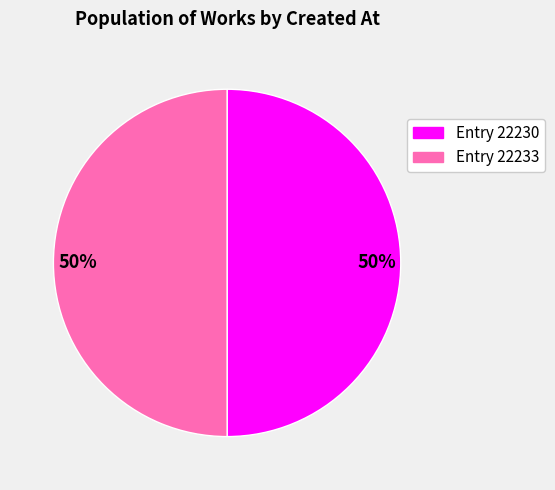

To the nearest percent, what is the average slice percentage?

50%